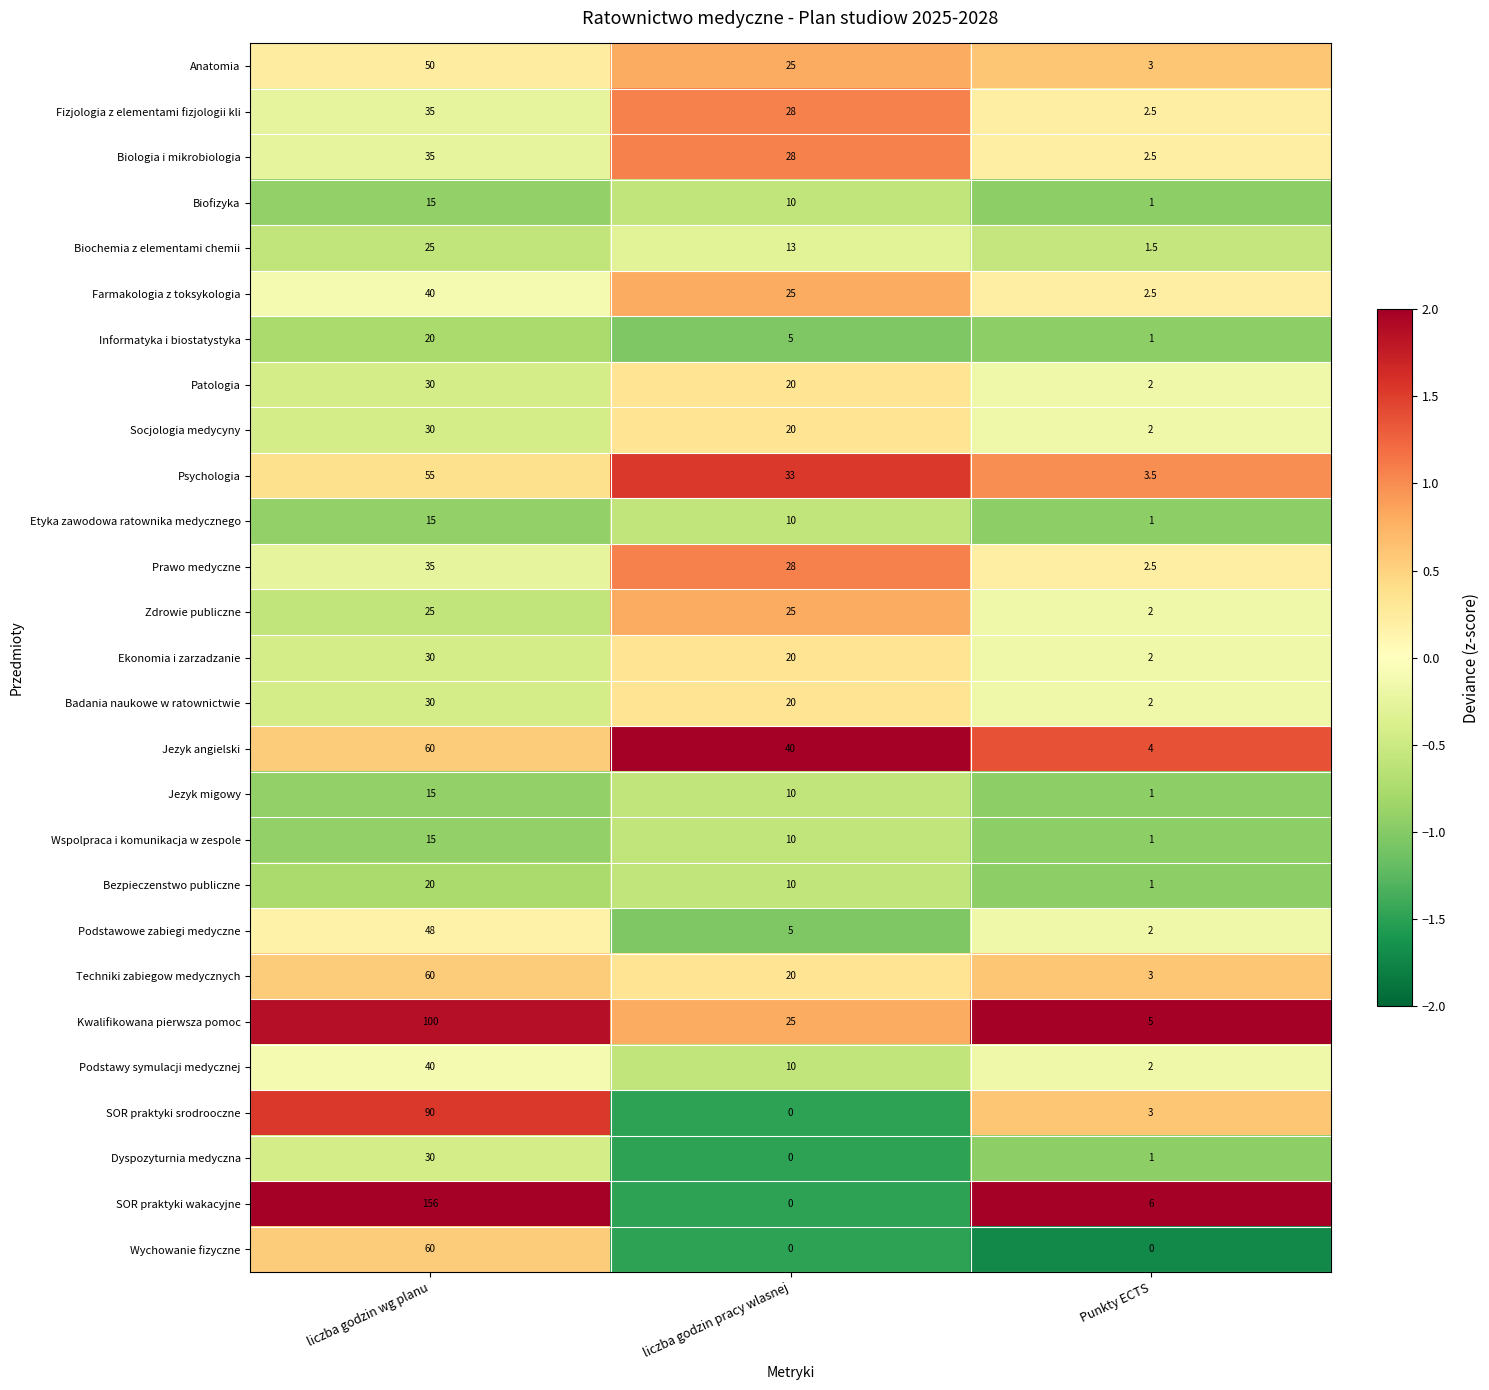

Where does the Patologia series first go above 20?

liczba godzin wg planu